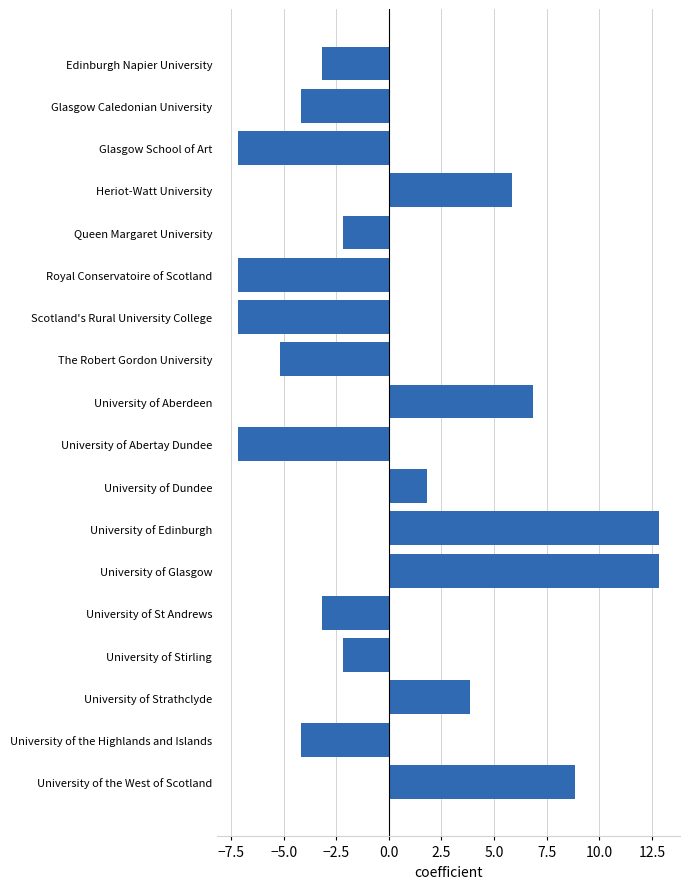

Is it true that the value at Glasgow School of Art is -7.2?

True